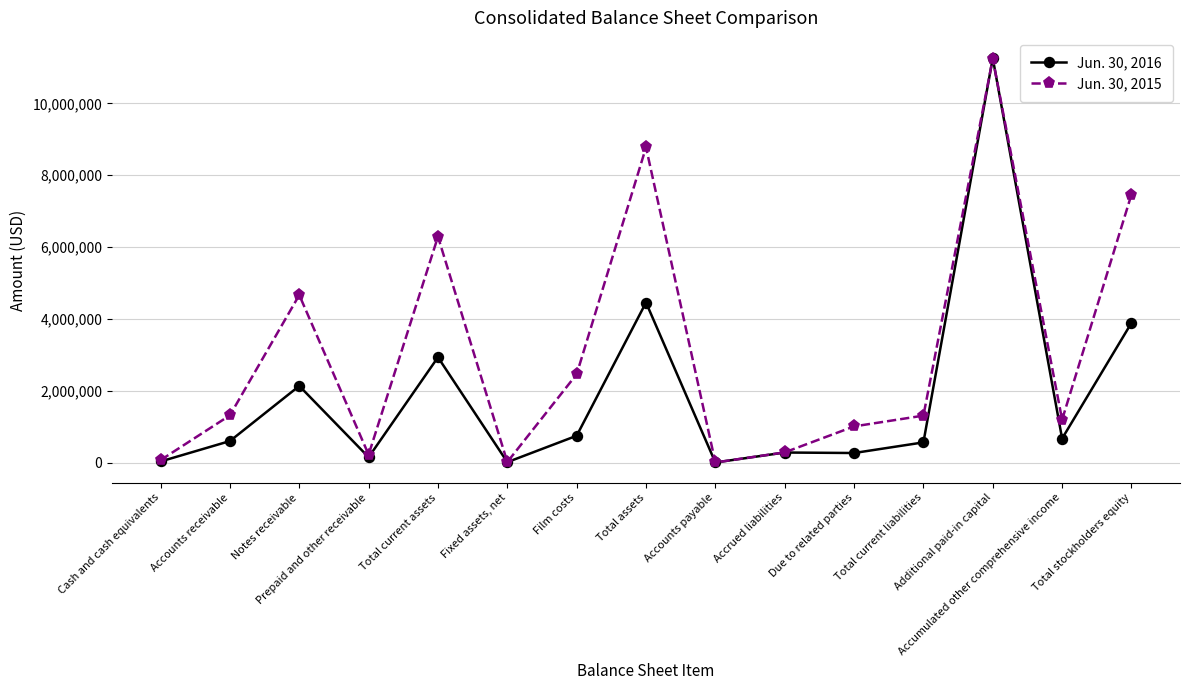

Where is Jun. 30, 2015 nearest to the value 5625456?

Total current assets